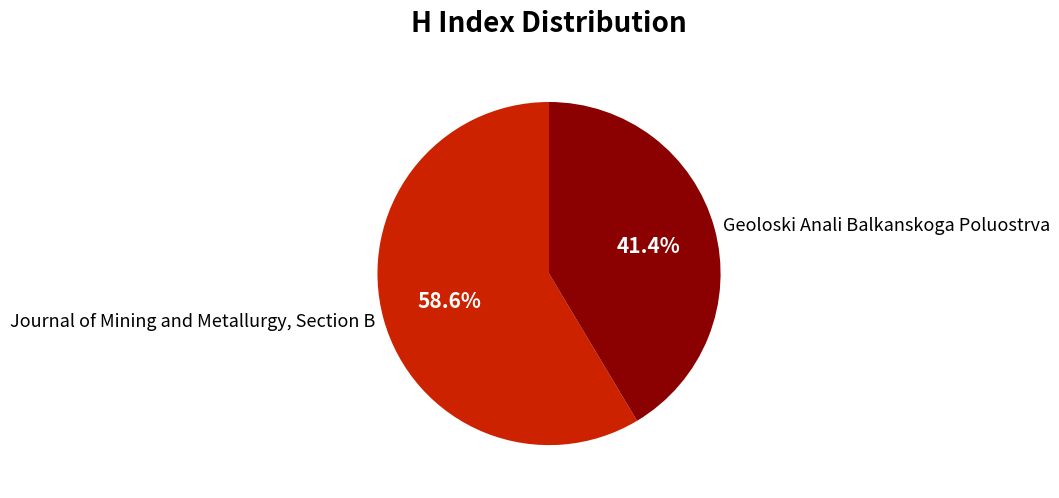

Approximately how many times larger is the value at Geoloski Anali Balkanskoga Poluostrva compared to Journal of Mining and Metallurgy, Section B?

0.7